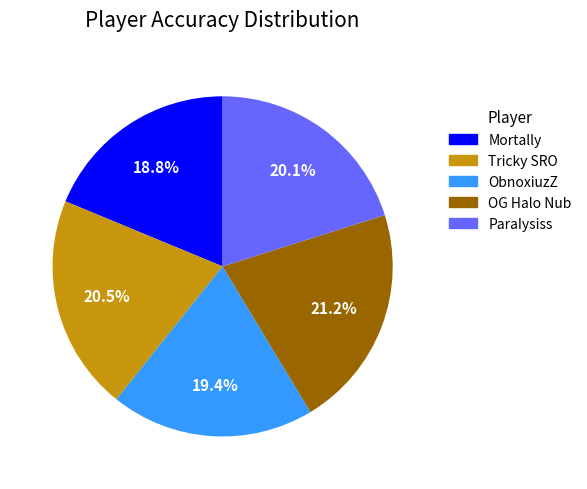

To the nearest percent, what percentage of the pie is Mortally?

19%